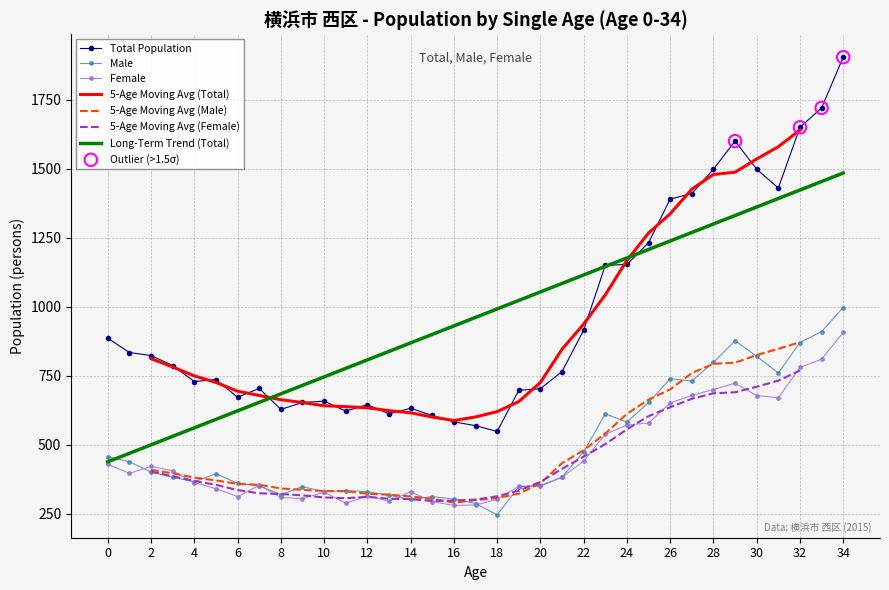

Is the value of Female at 34 greater than the value of Male at 24?

Yes